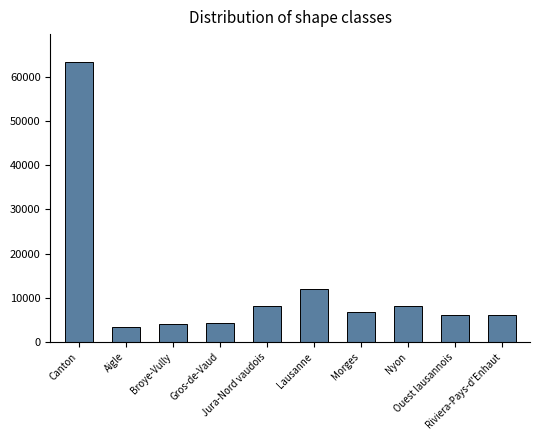

What is the difference between the values at Lausanne and Gros-de-Vaud?

7667